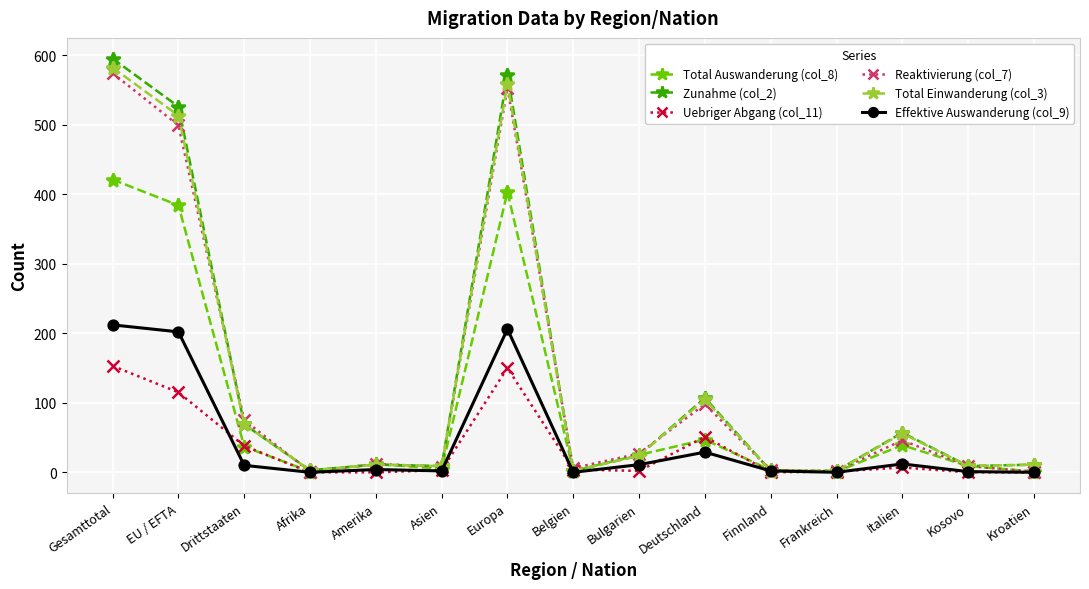

Does the chart display data point markers on the line(s)?

Yes